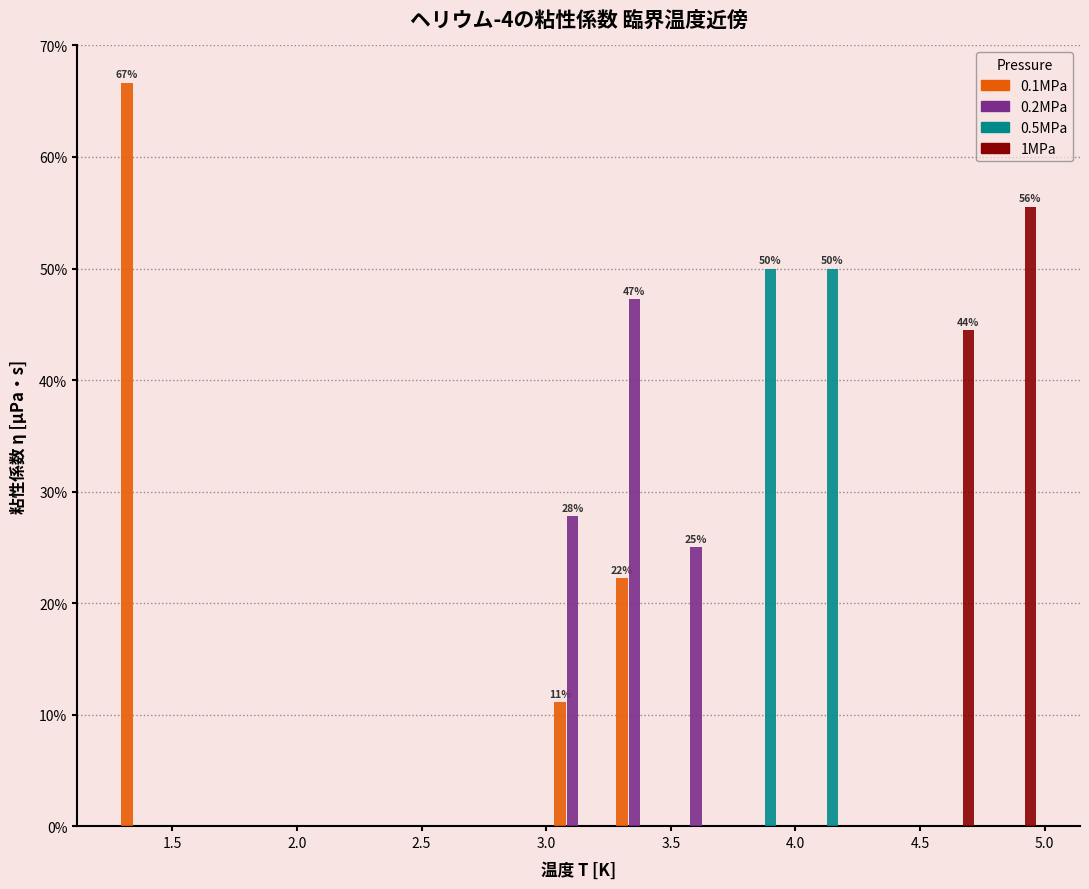

In the 0.1MPa series, which range on the x-axis has the tallest bar?

1.25 to 1.50